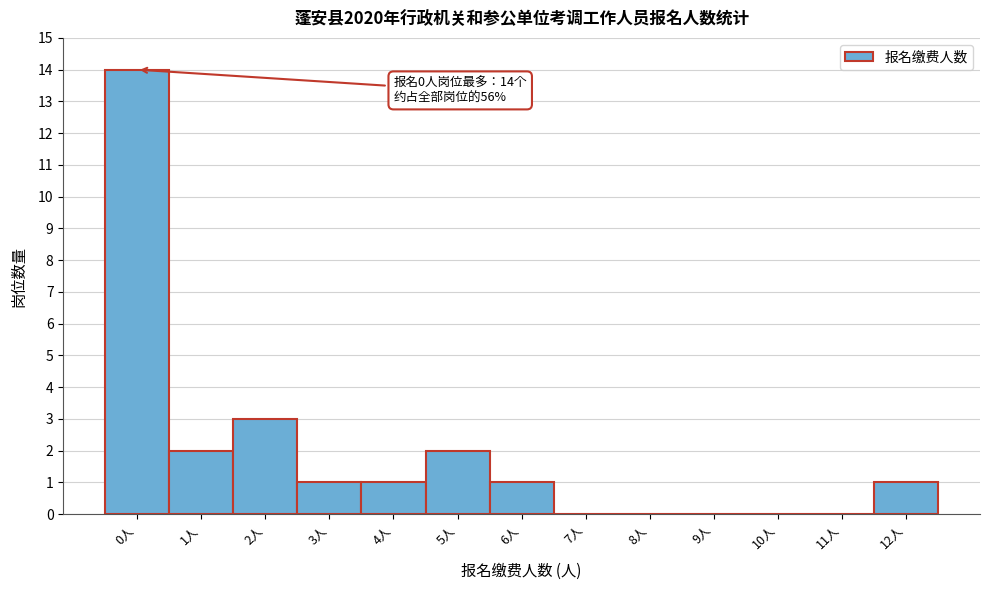

Which range on the x-axis has the tallest bar?

-0.5 to 0.5